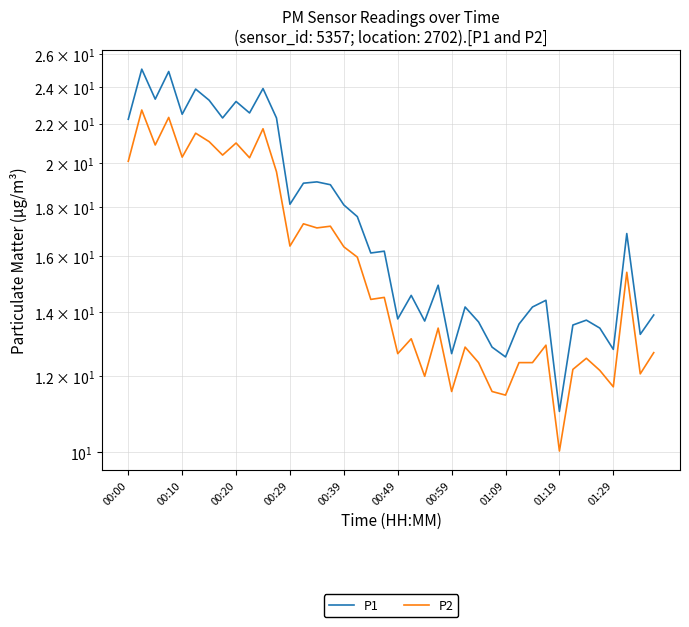

How many lines are shown in the chart?

2